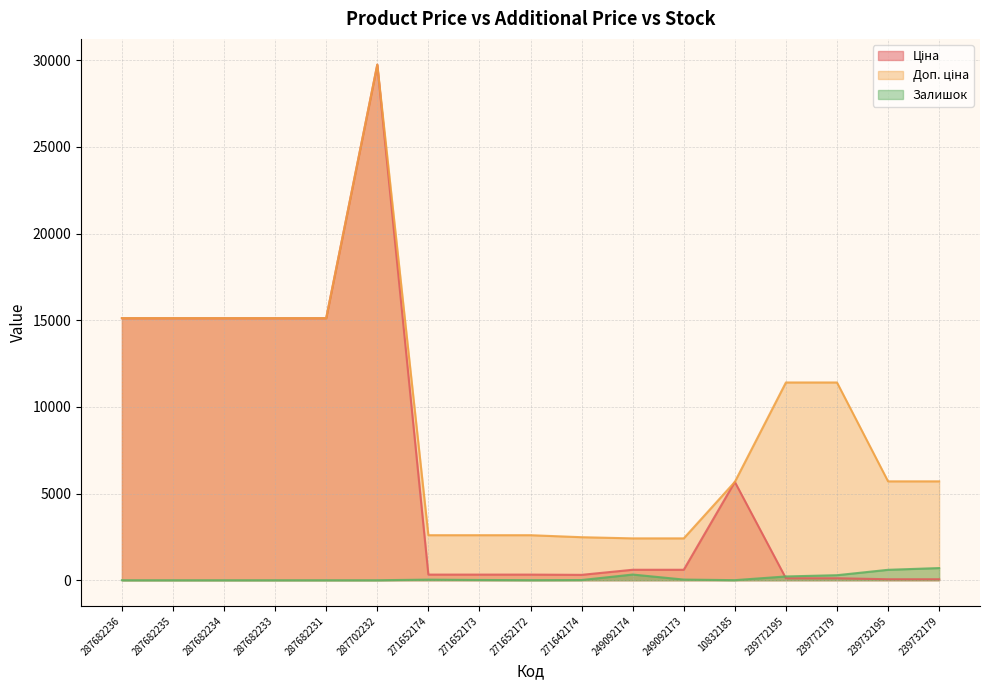

What value does the Доп. ціна series have at 271652172?

2598.3